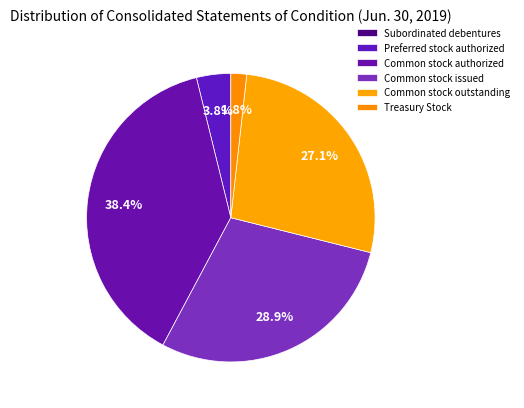

To the nearest percent, what is the difference between the Common stock issued and Common stock authorized slice percentages?

9%